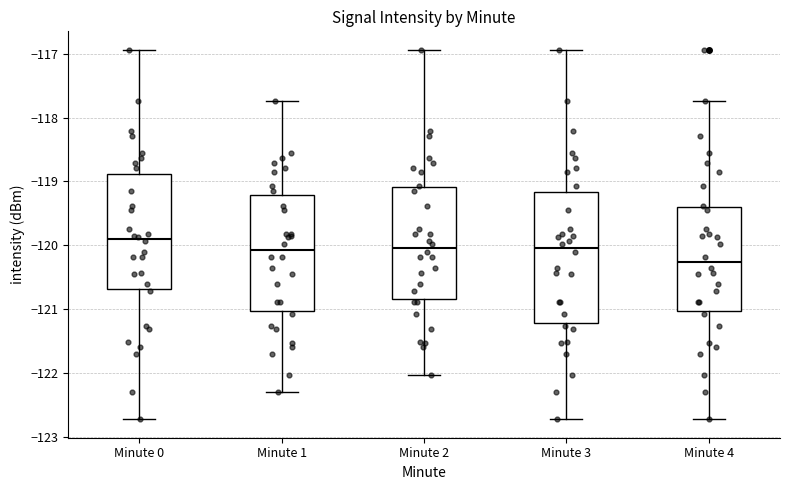

Which box is the tallest, from its lower edge to its upper edge?

Minute 3